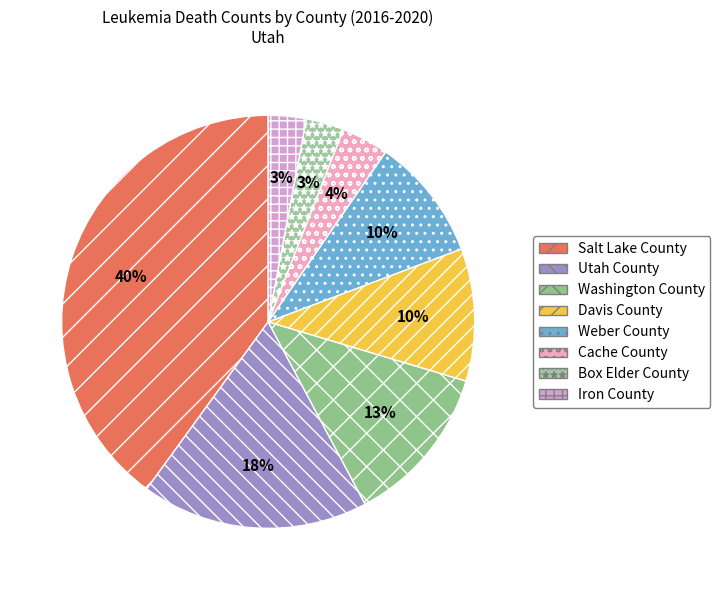

How many segments does this pie chart have?

8